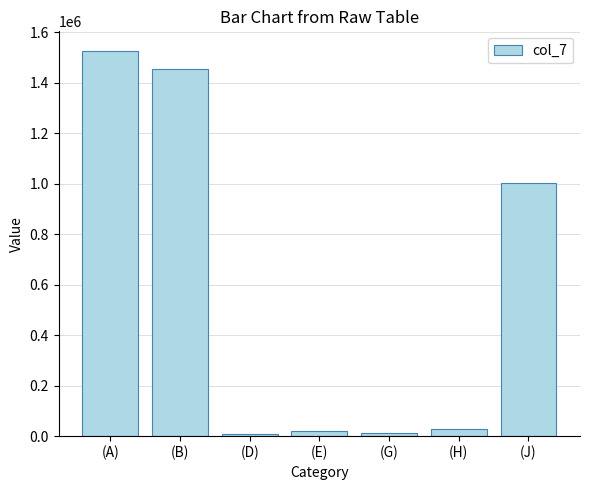

What is the difference between the maximum and minimum values?

1517948